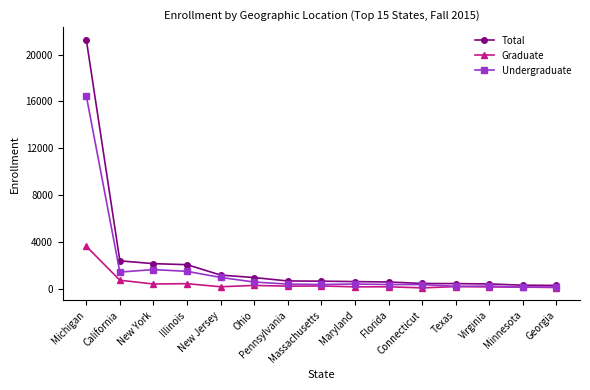

Which series has the widest spread of values?

Total